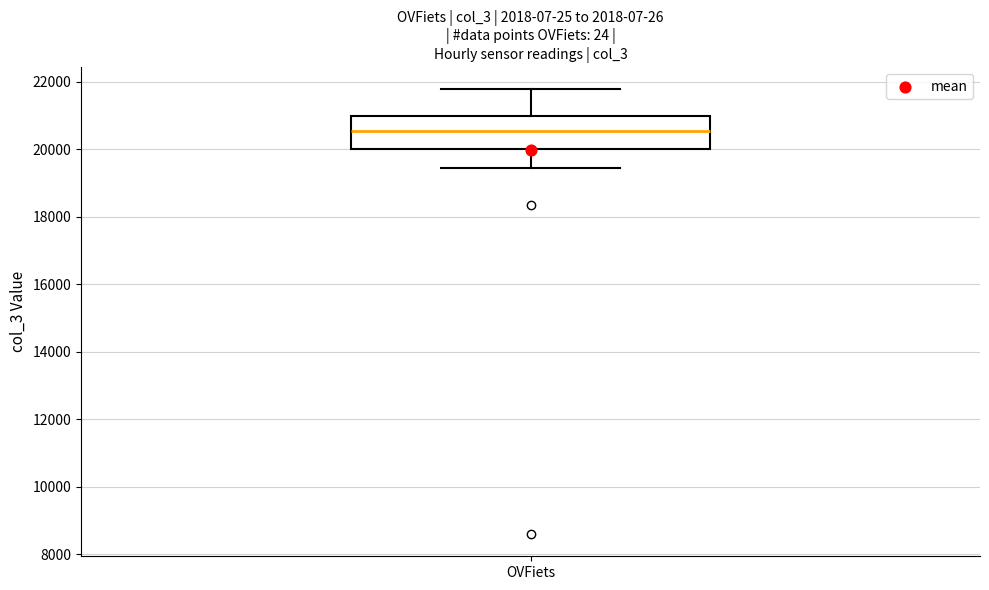

Read this box plot against the y-axis: the position of the median line, the range covered by the box, and the ends of both whiskers. The values are not printed on the chart, so give them approximately, as read against the axis.

median 20600, box 20000 to 21000, whiskers 19400 to 21800